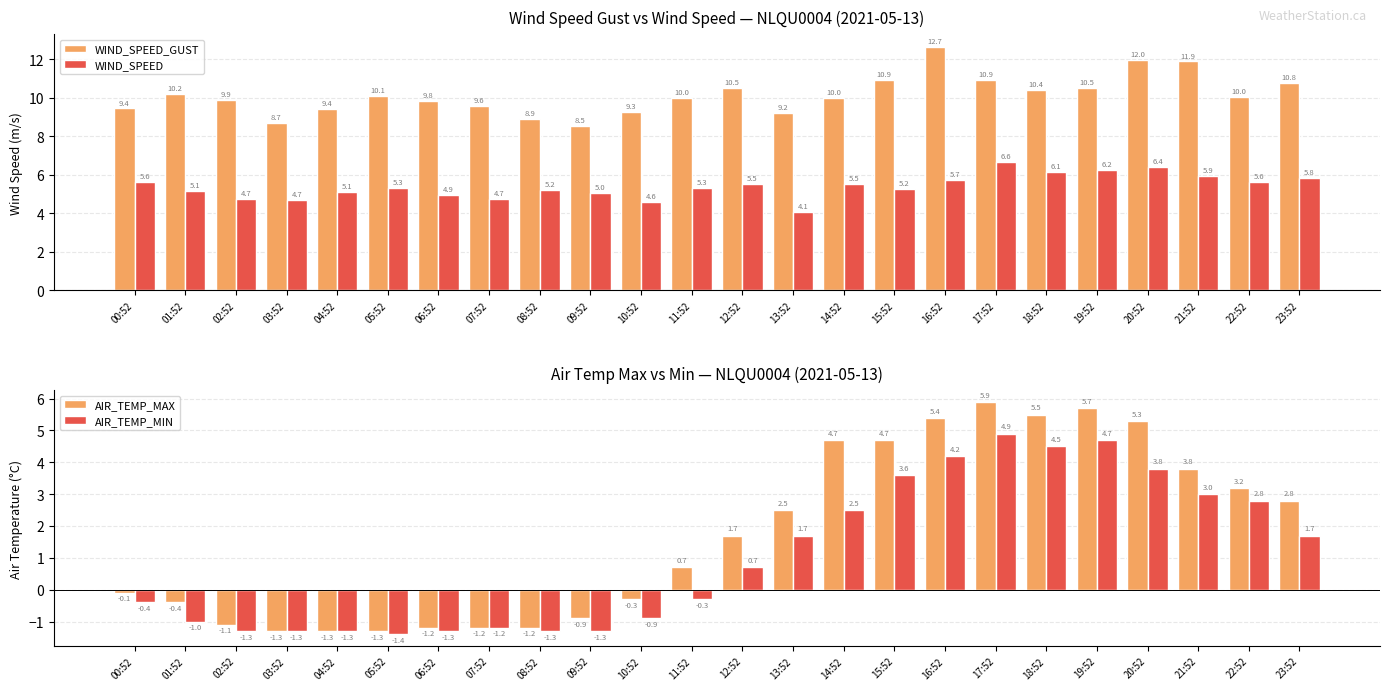

Where is AIR_TEMP_MAX nearest to the value 2?

12:52